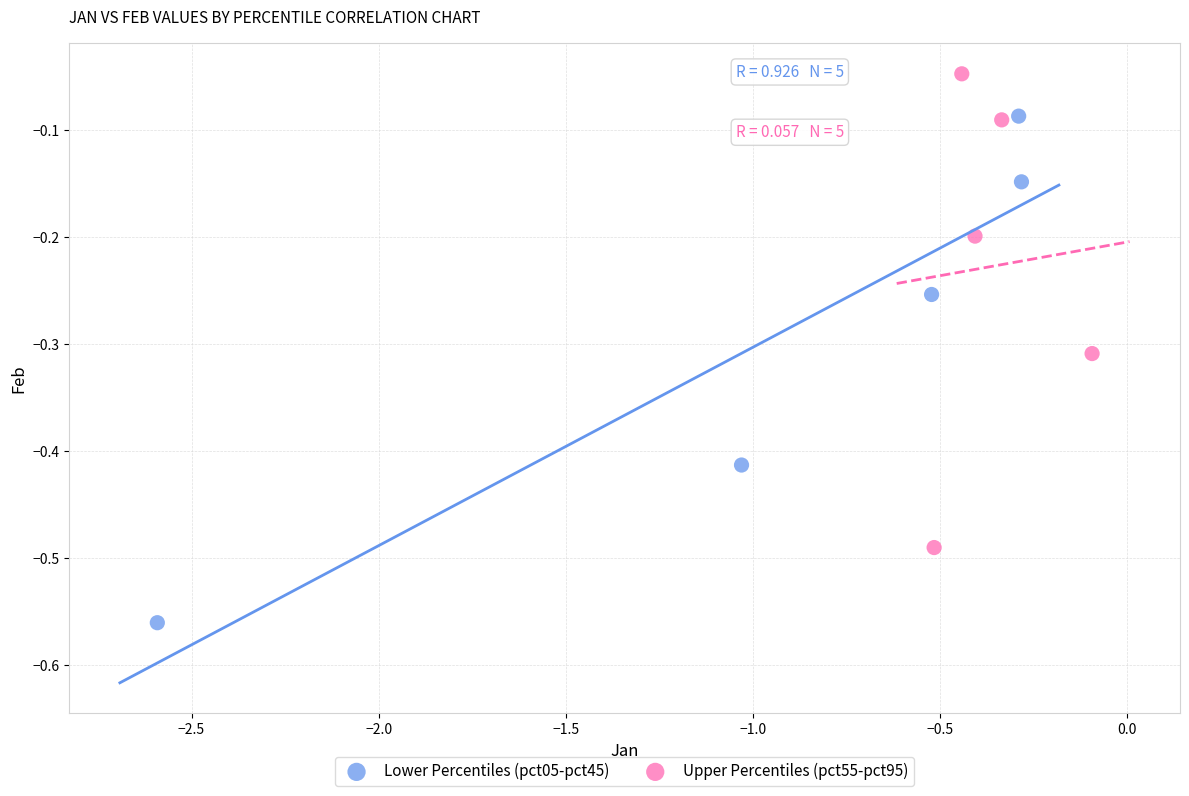

Which series has the largest Y range (max minus min)?

Lower Percentiles (pct05-pct45)